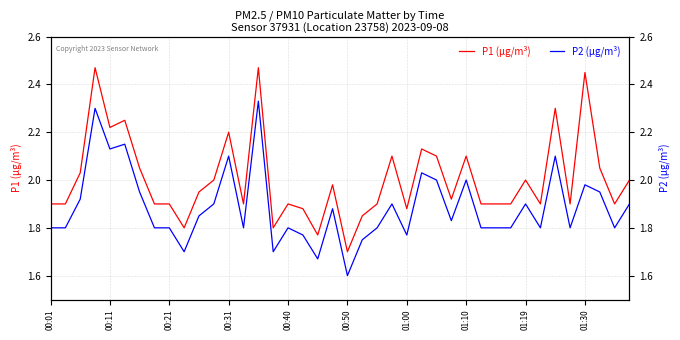

How many interior local valleys does the P2 (µg/m³) series have?

11